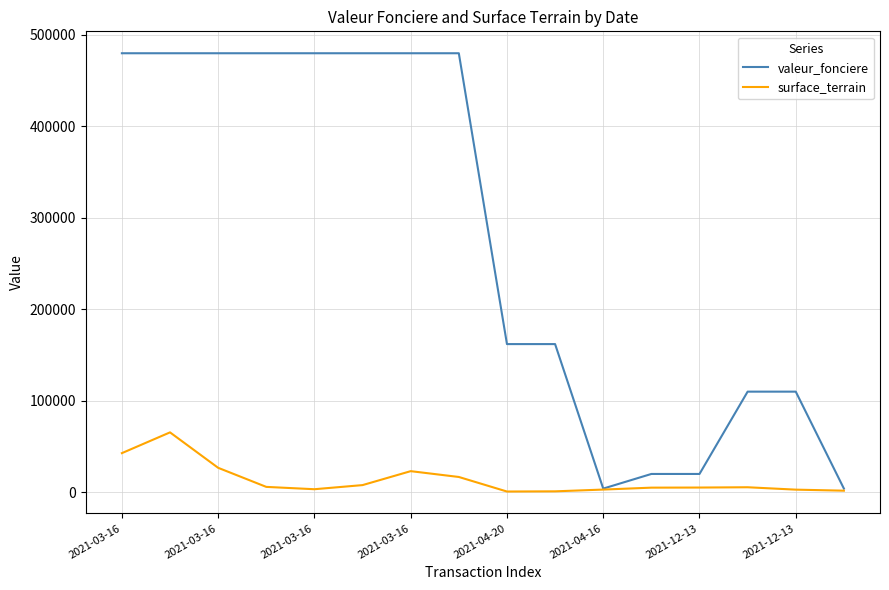

Which series has the largest range (max minus min)?

valeur_fonciere